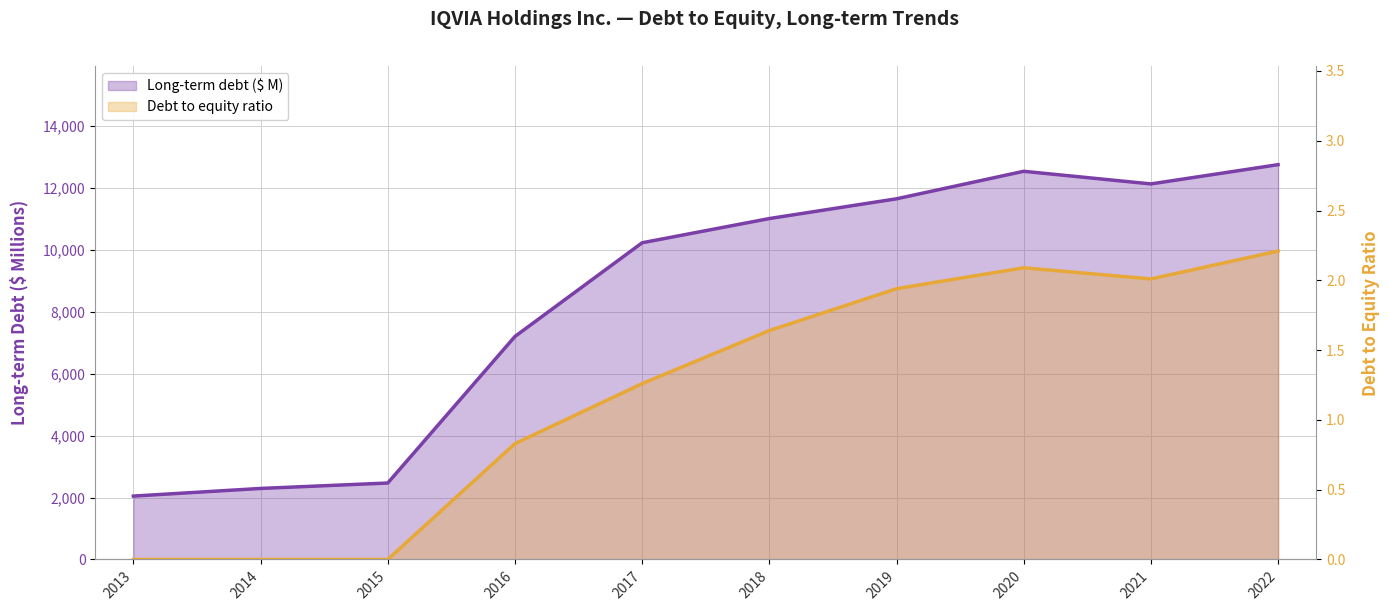

Which series has the largest total across all categories?

Long-term debt ($ M)